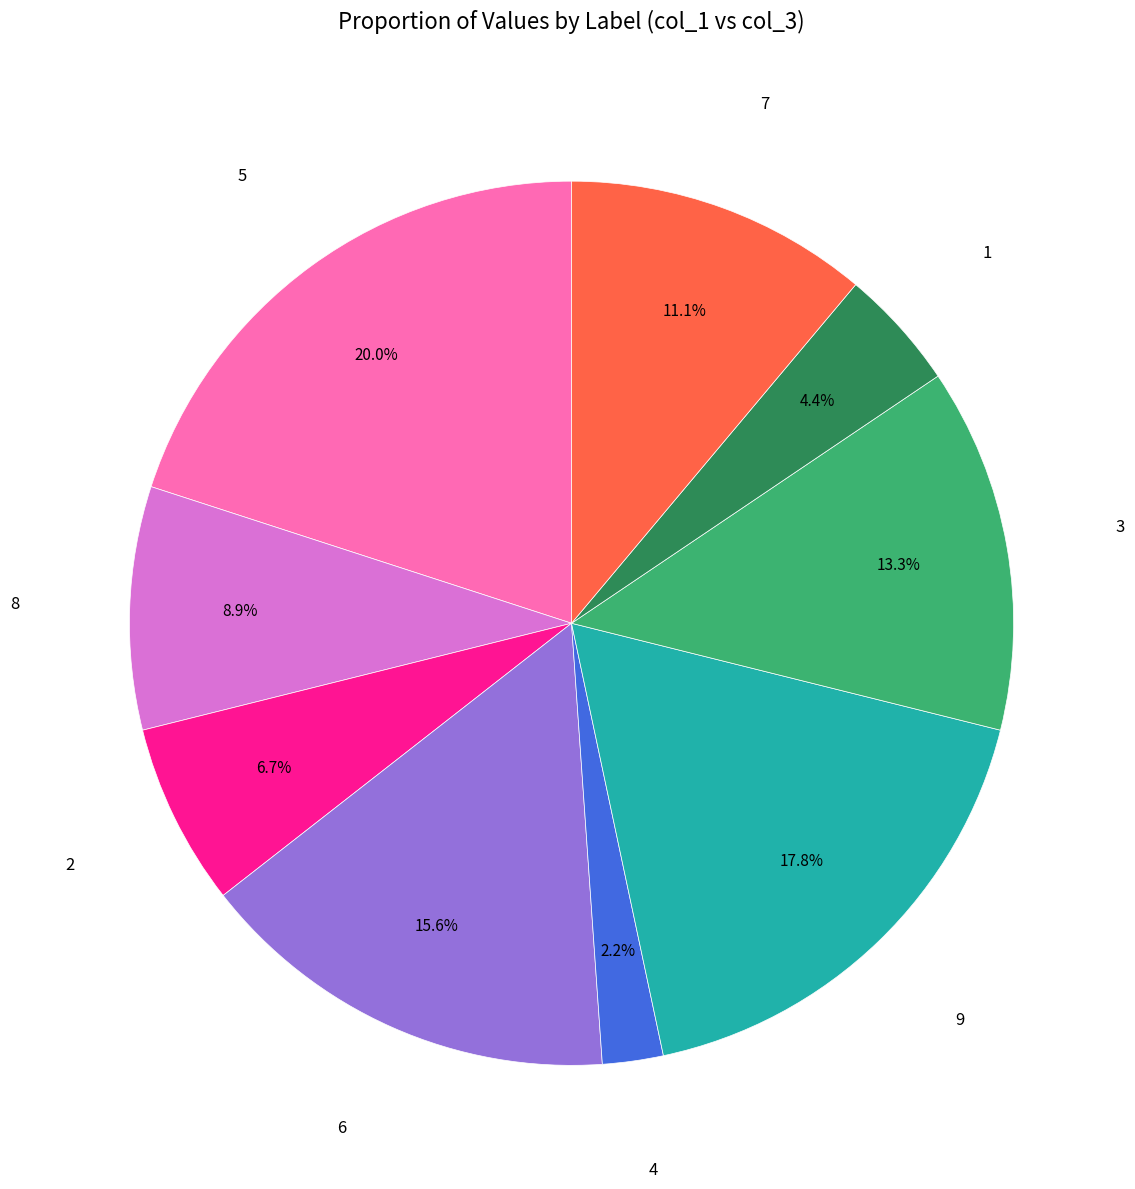

Is there any slice that represents more than half of the pie?

No